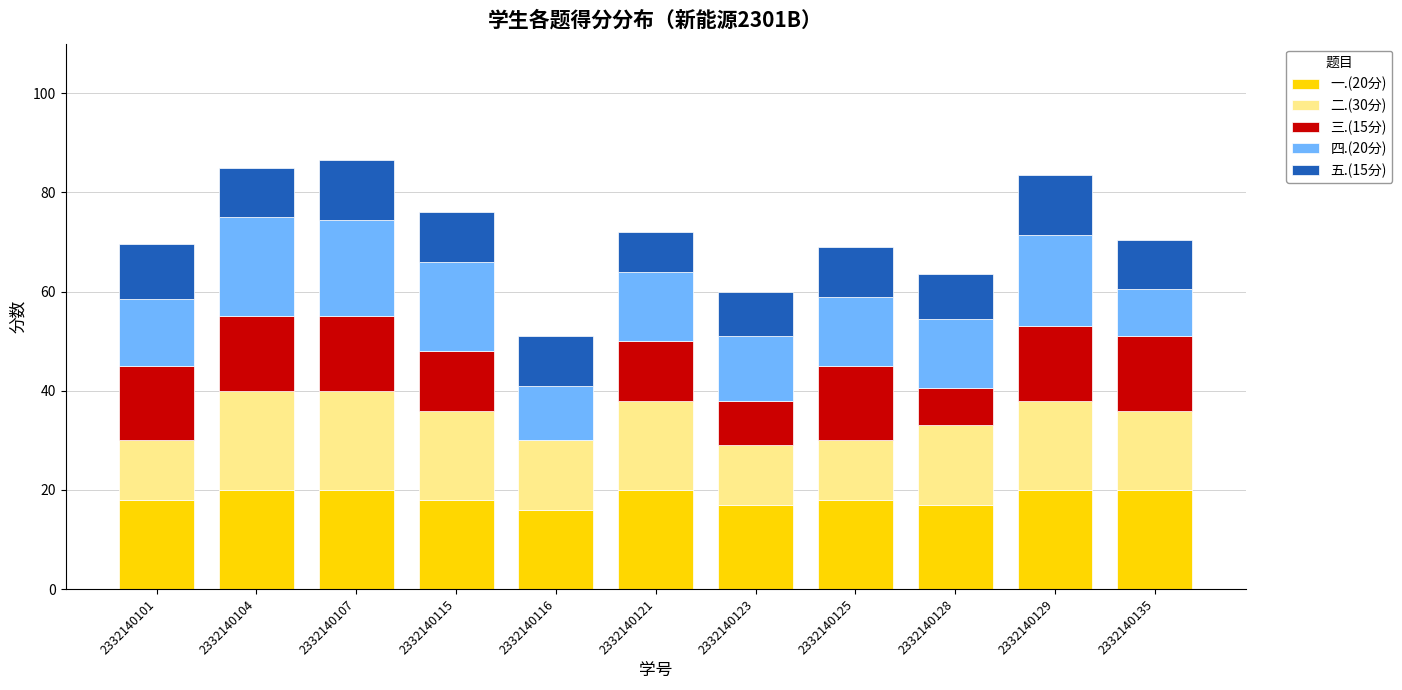

What is the maximum value for 一.(20分)?

20.0